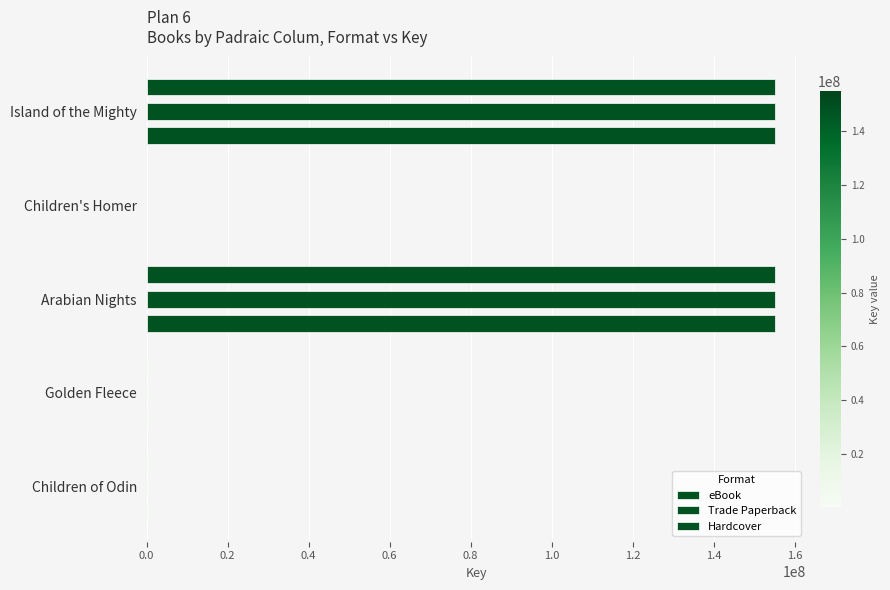

Reading right to left, what are all the values shown in this chart?

eBook: 311310	311336	155126397	5393	155128152
Trade Paperback: 311310	311336	155126397	5393	155128152
Hardcover: 311310	311336	155126397	5393	155128152